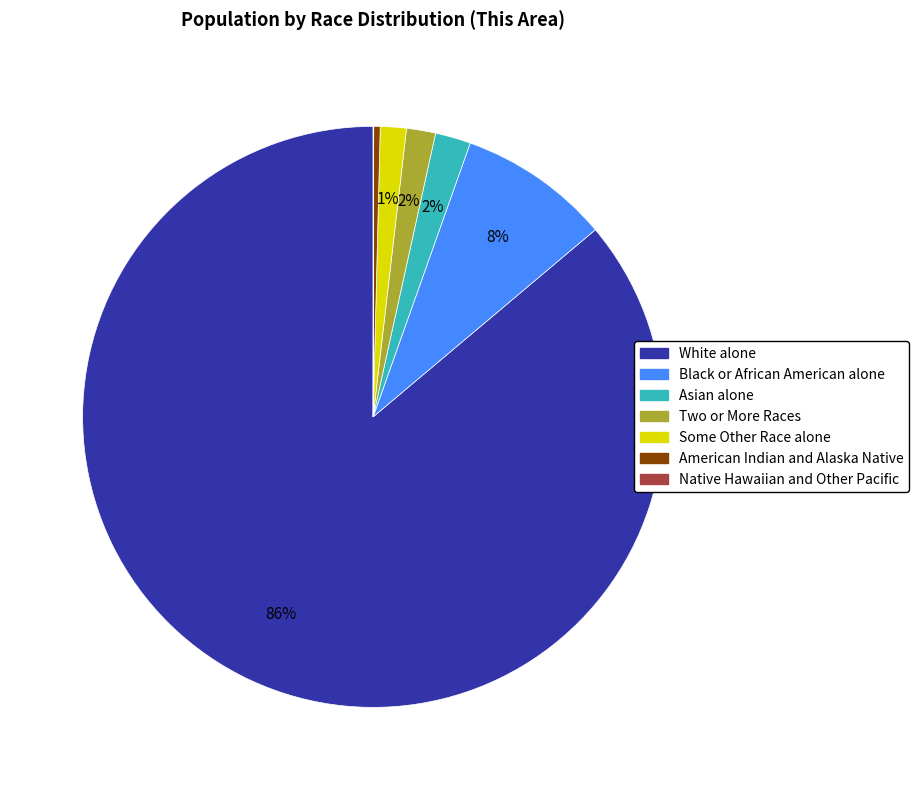

To the nearest percent, what portion does Two or More Races represent?

2%